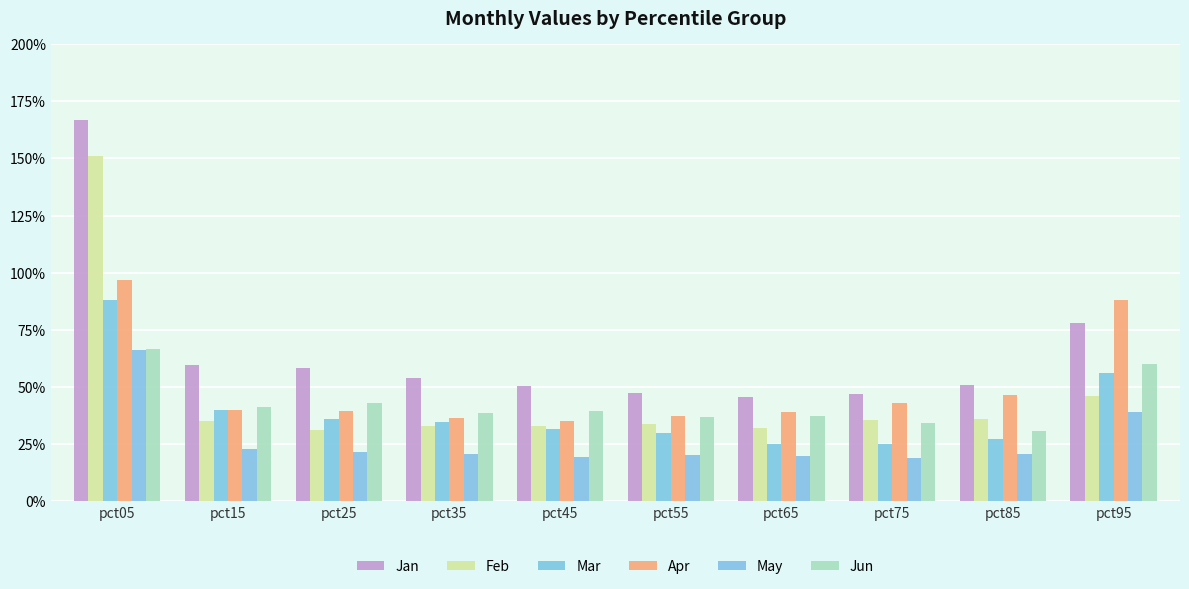

Does the chart contain any negative values?

No